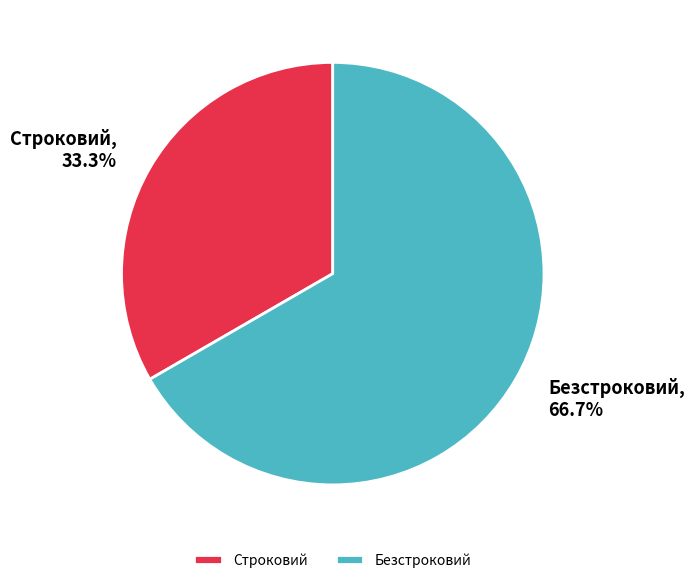

How many segments does this pie chart have?

2